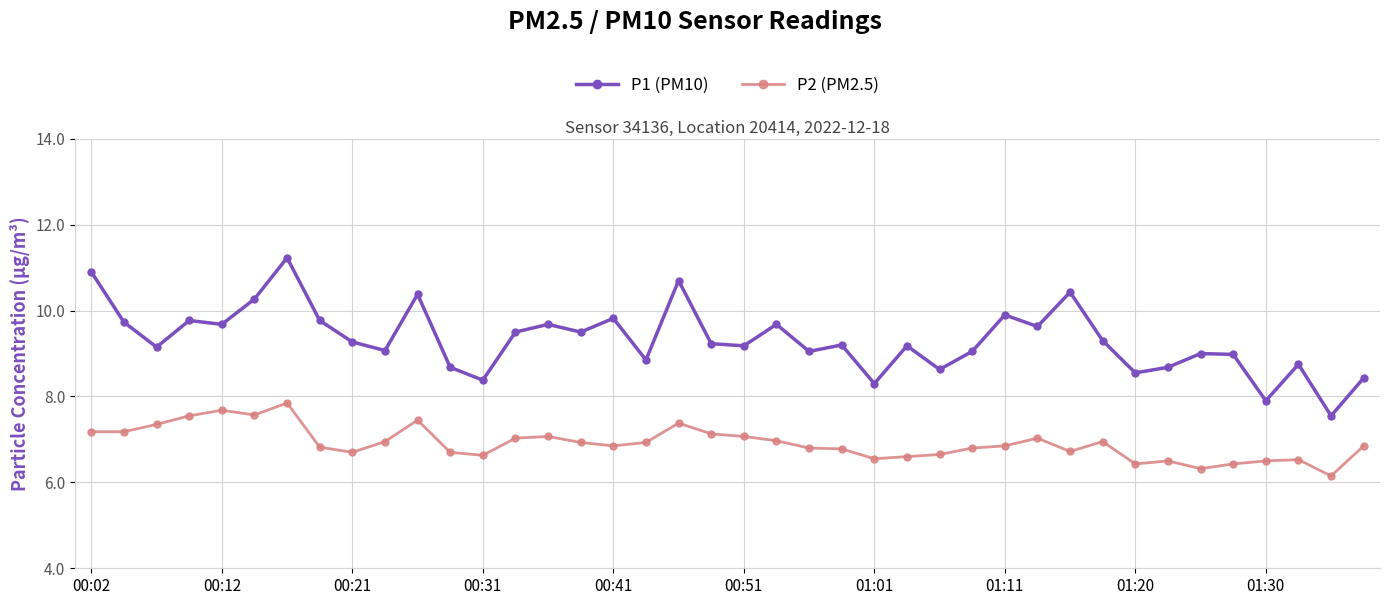

How many data points does each series have?

40